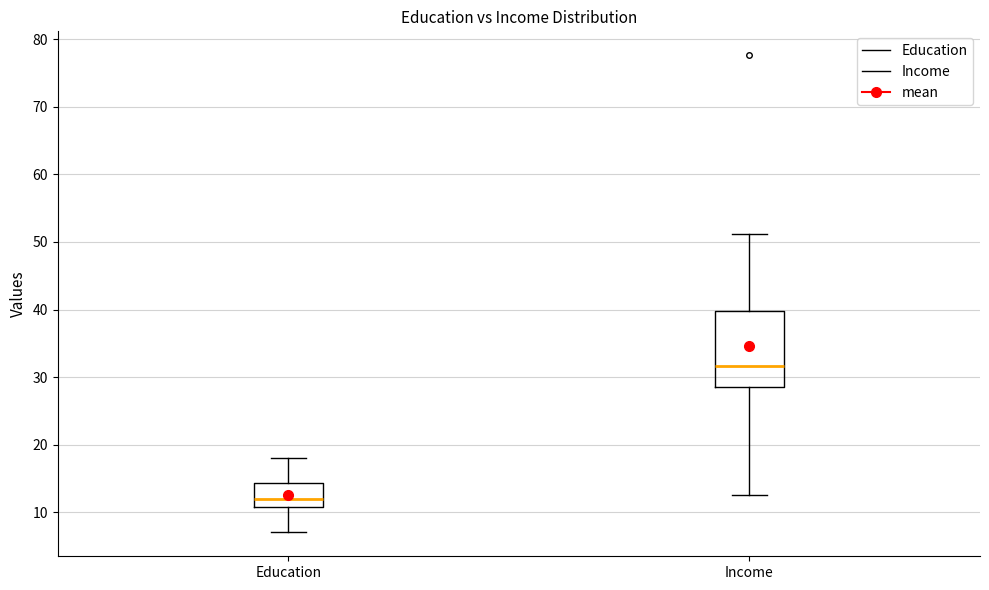

Which box is the tallest, from its lower edge to its upper edge?

Income